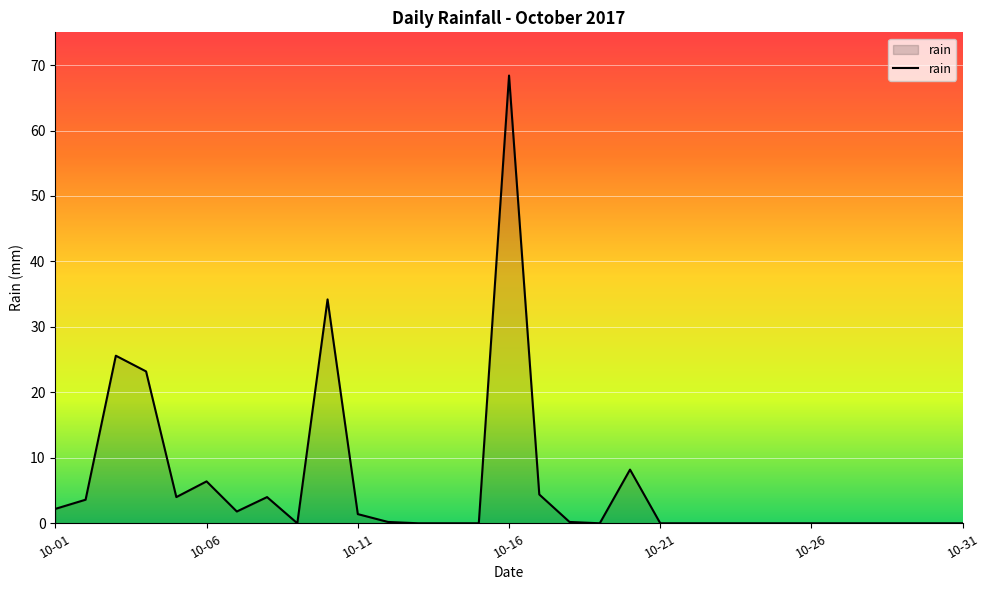

What is the difference between the maximum and minimum values?

68.4